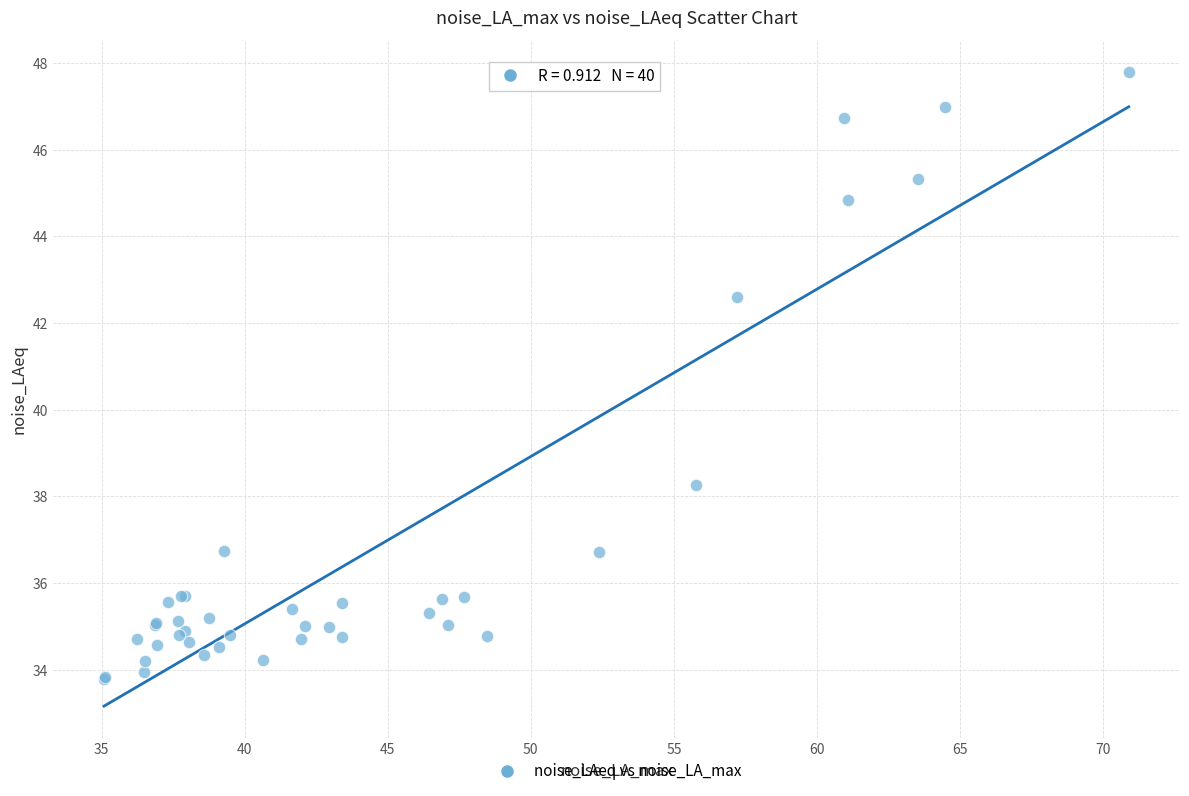

What Y value in the scatter plot is closest to 40?

38.3